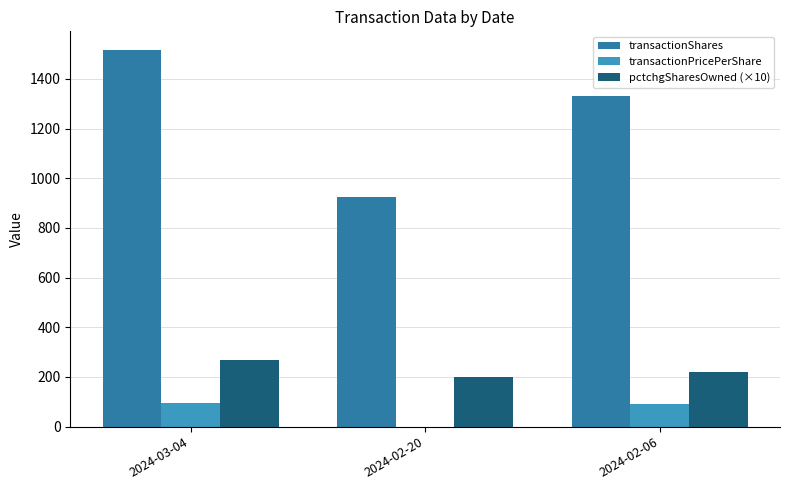

What is the difference between the pctchgSharesOwned (×10) values at 2024-02-06 and 2024-03-04?

50.0